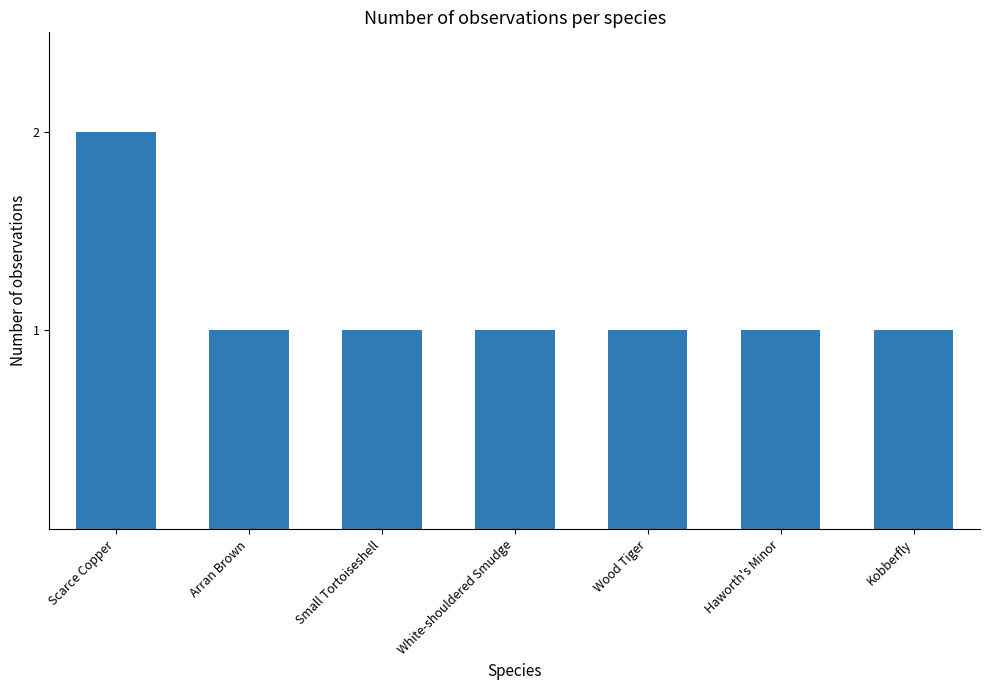

True or false: the data shows 0 at Kobberfly.

False